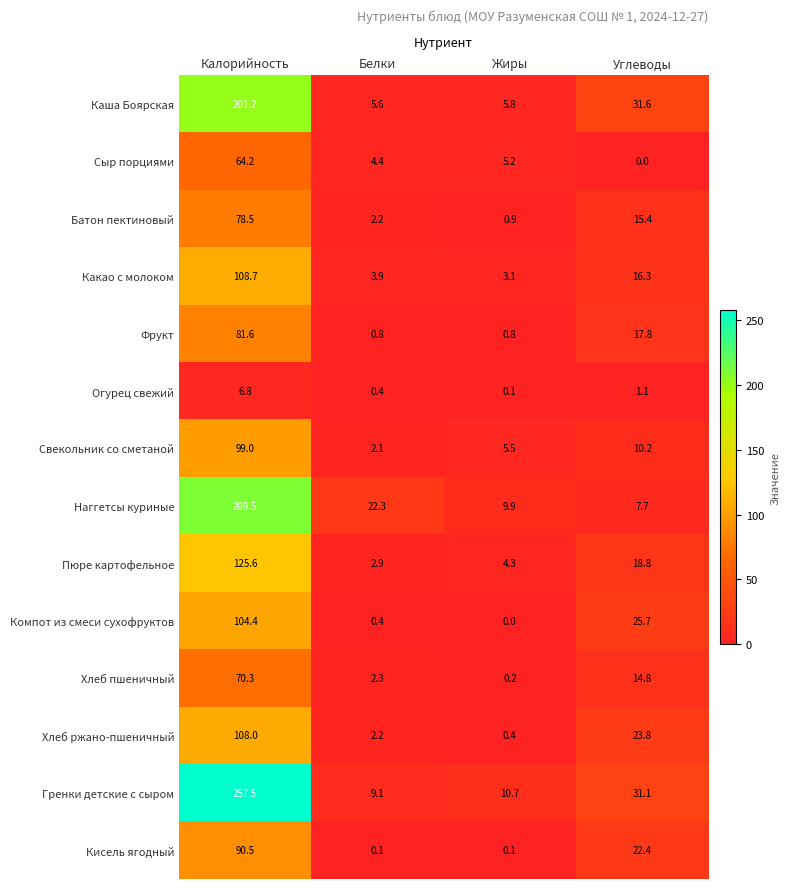

Rank the series by their maximum value, from lowest to highest.

Огурец свежий, Сыр порциями, Хлеб пшеничный, Батон пектиновый, Фрукт, Кисель ягодный, Свекольник со сметаной, Компот из смеси сухофруктов, Хлеб ржано-пшеничный, Какао с молоком, Пюре картофельное, Каша Боярская, Наггетсы куриные, Гренки детские с сыром